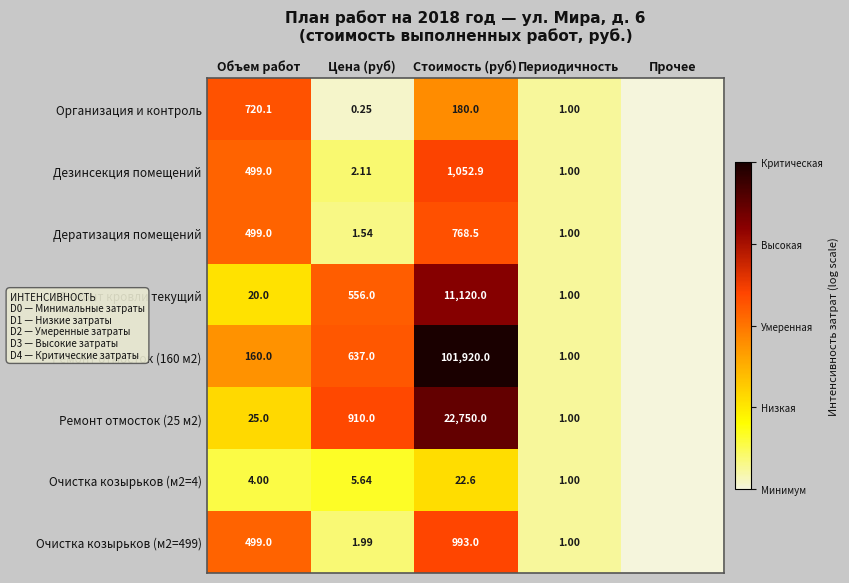

True or false: Очистка козырьков (м2=499) has a value of 11.1 at Стоимость (руб).

False